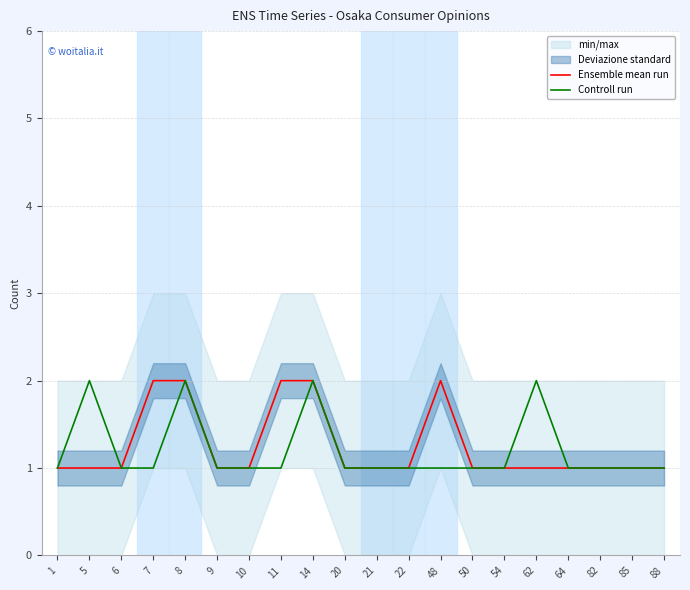

The Controll run series shows 1 at 82. True or false?

True